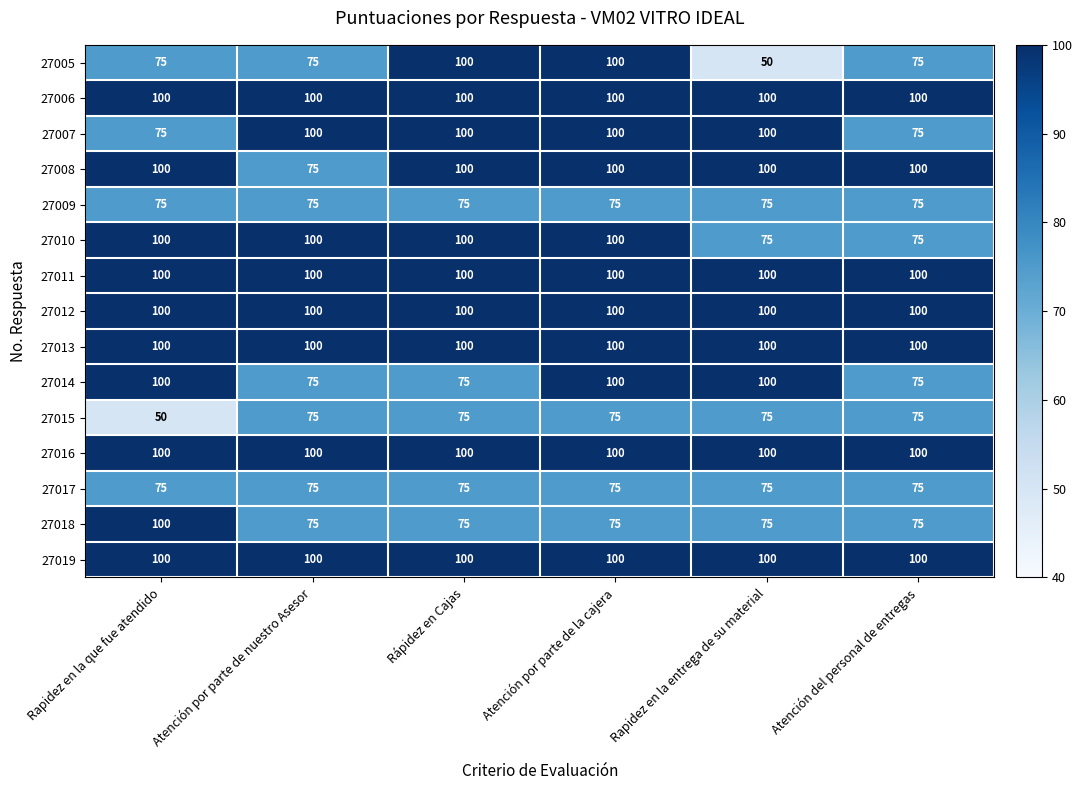

What is the approximate value of 27005 at Rapidez en la que fue atendido, to the nearest 10?

80